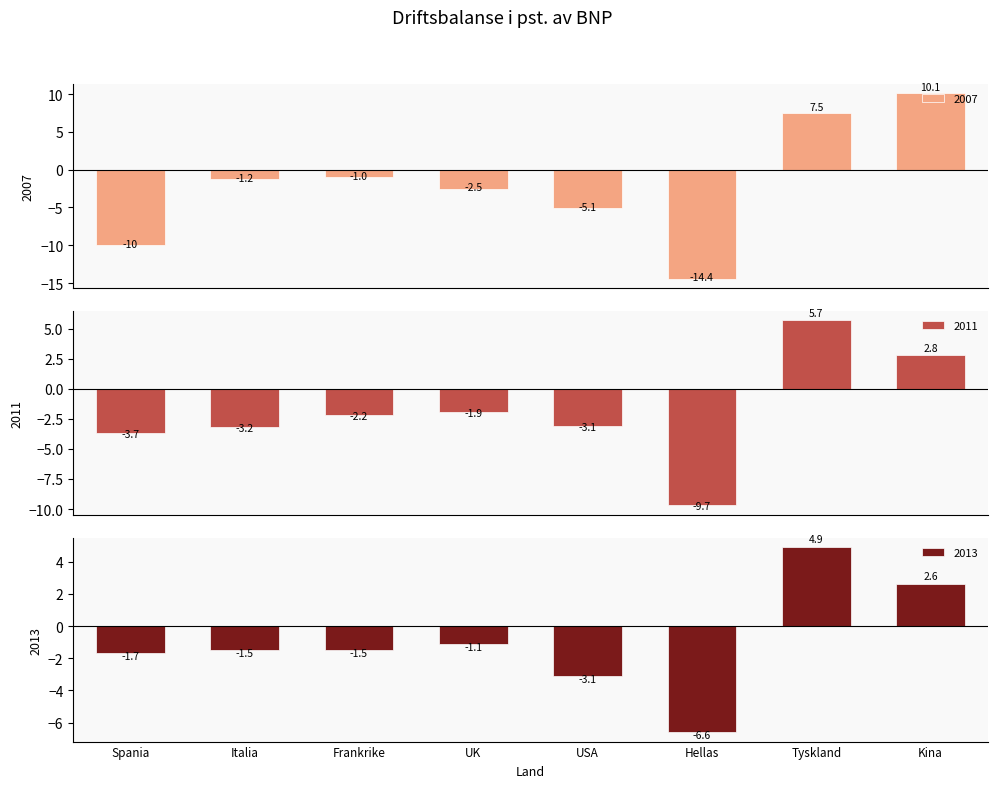

At Spania, list the series in order from largest to smallest.

2013, 2011, 2007